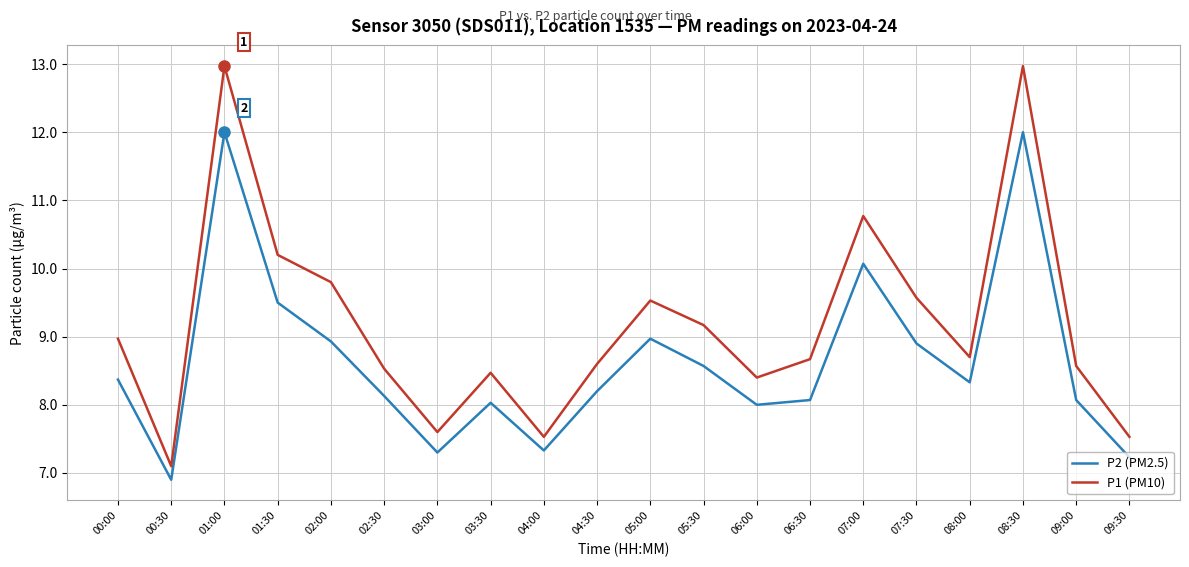

What is the highest value of the P1 (PM10) series?

13.0